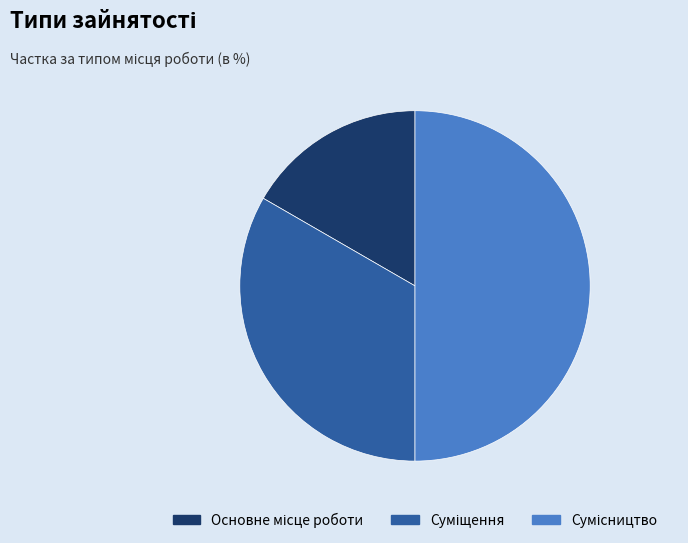

To the nearest percent, what is the difference between the largest and smallest slice percentages?

33%